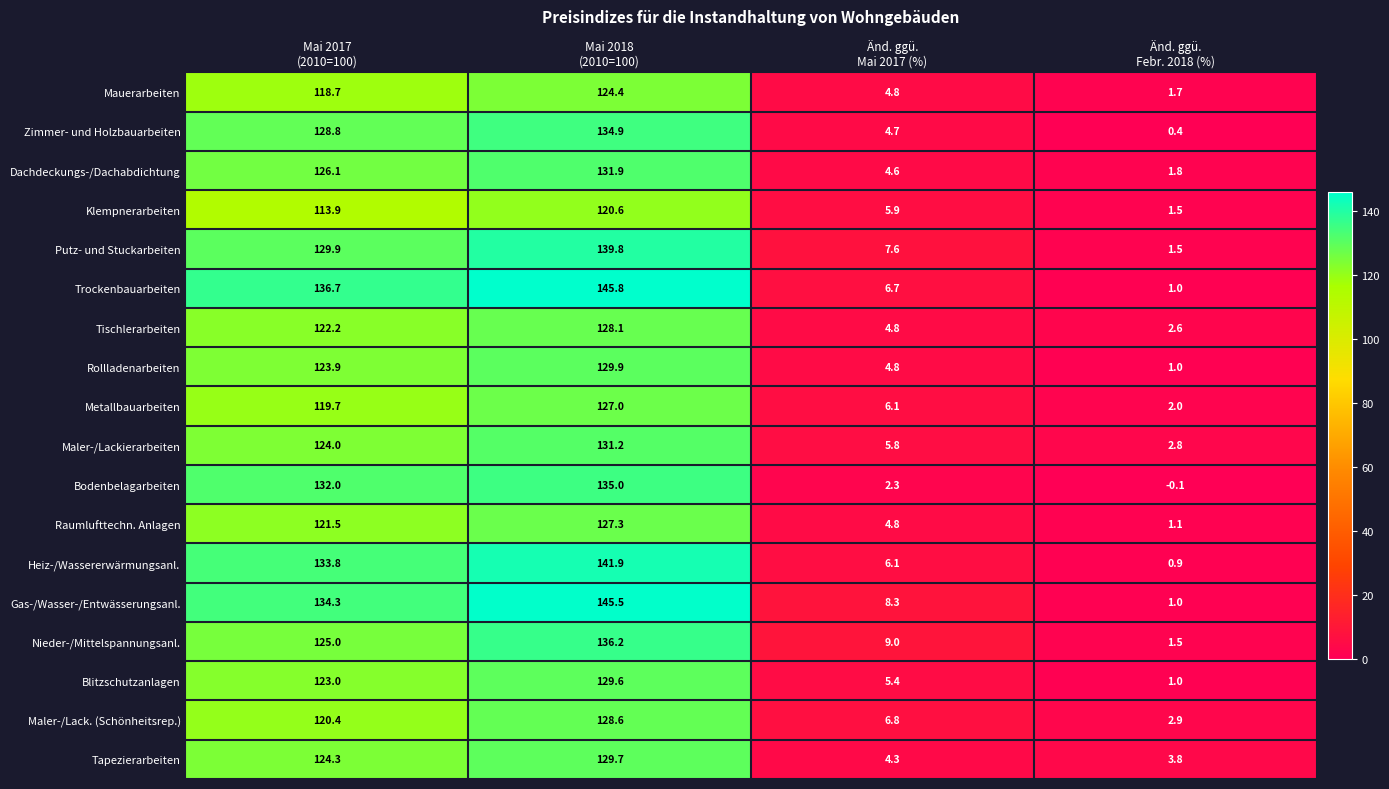

Which series has the largest total across all categories?

Trockenbauarbeiten